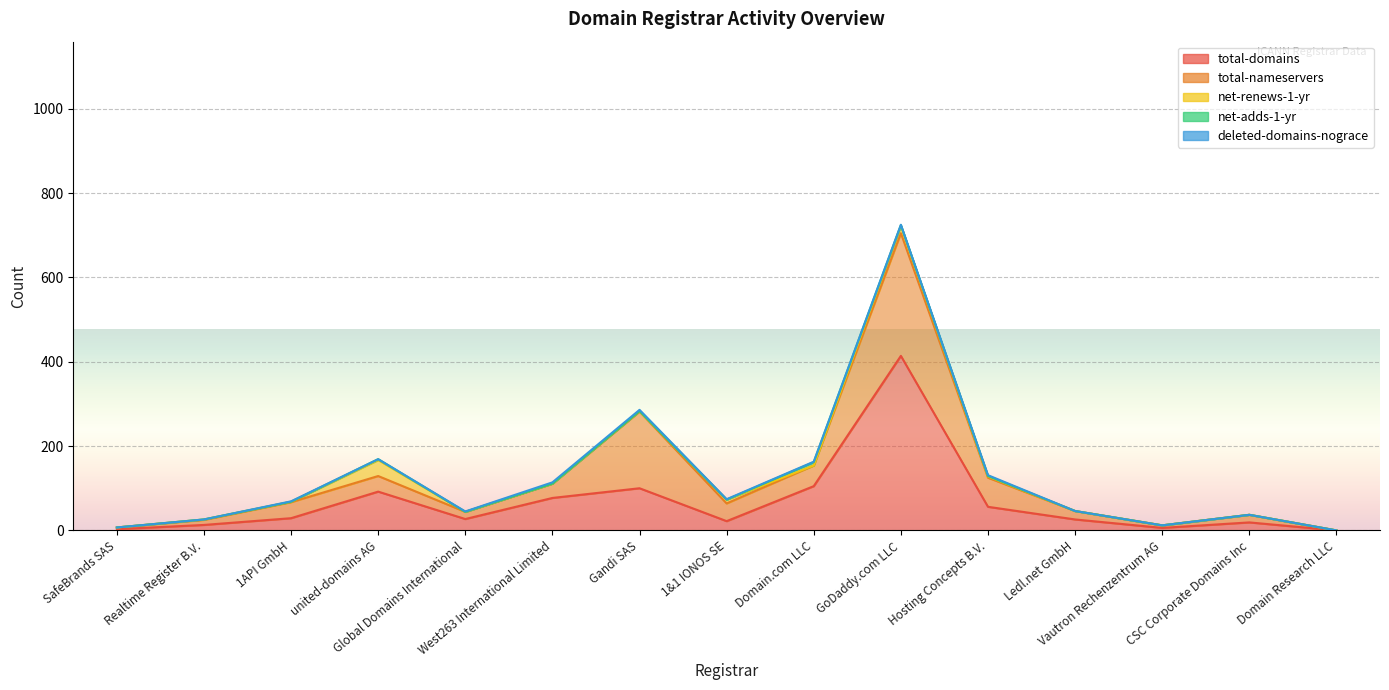

What is the total value across all series at SafeBrands SAS?

7